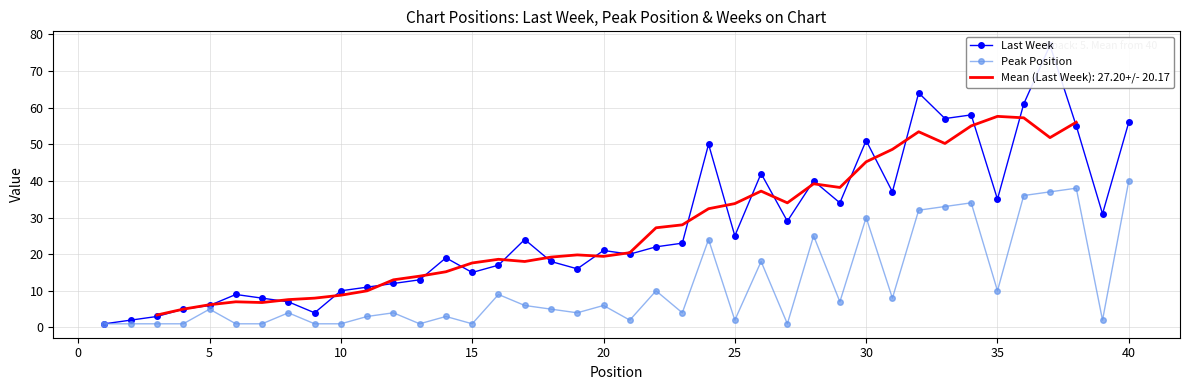

True or false: Peak Position has more than 0 interior local peaks.

True